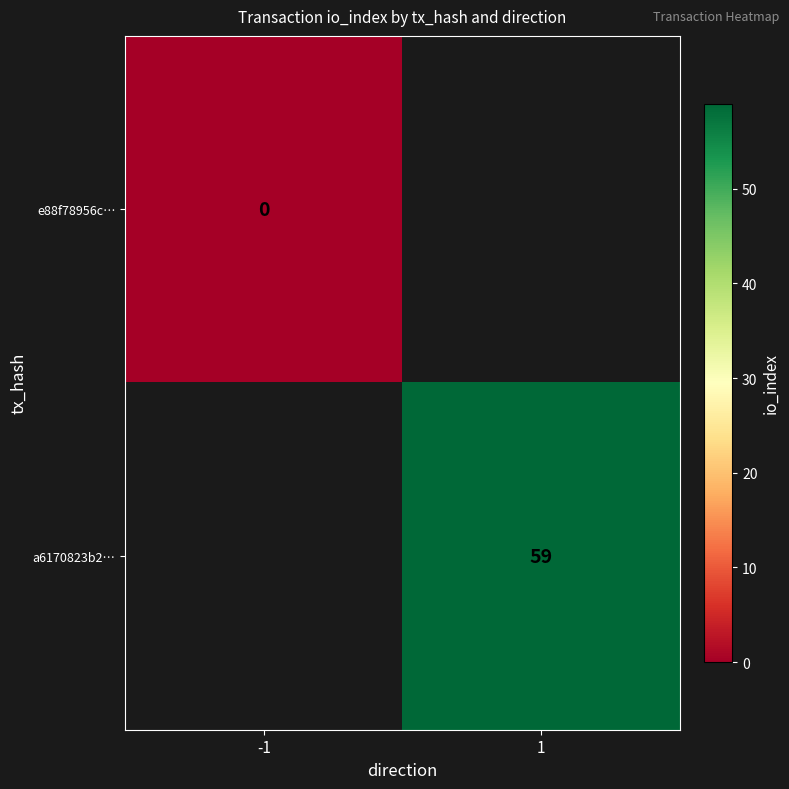

True or false: a6170823b2… has a value of 59 at 1.

True